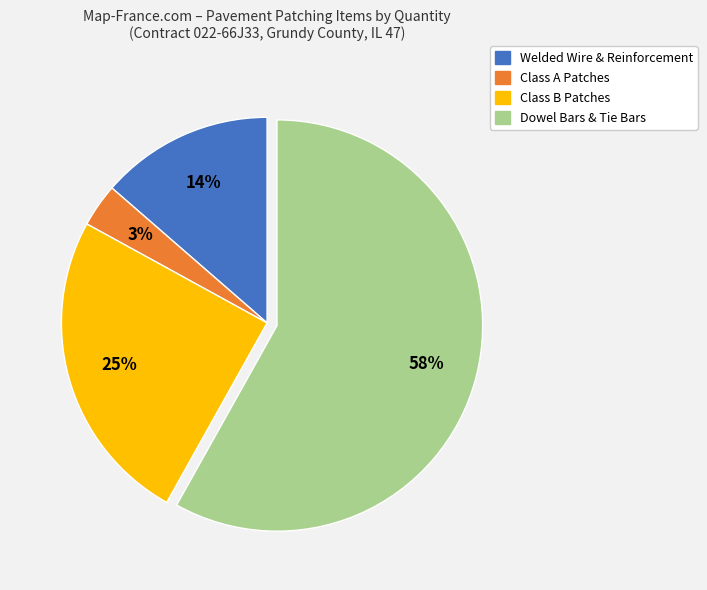

Is there any slice that represents more than half of the pie?

Yes